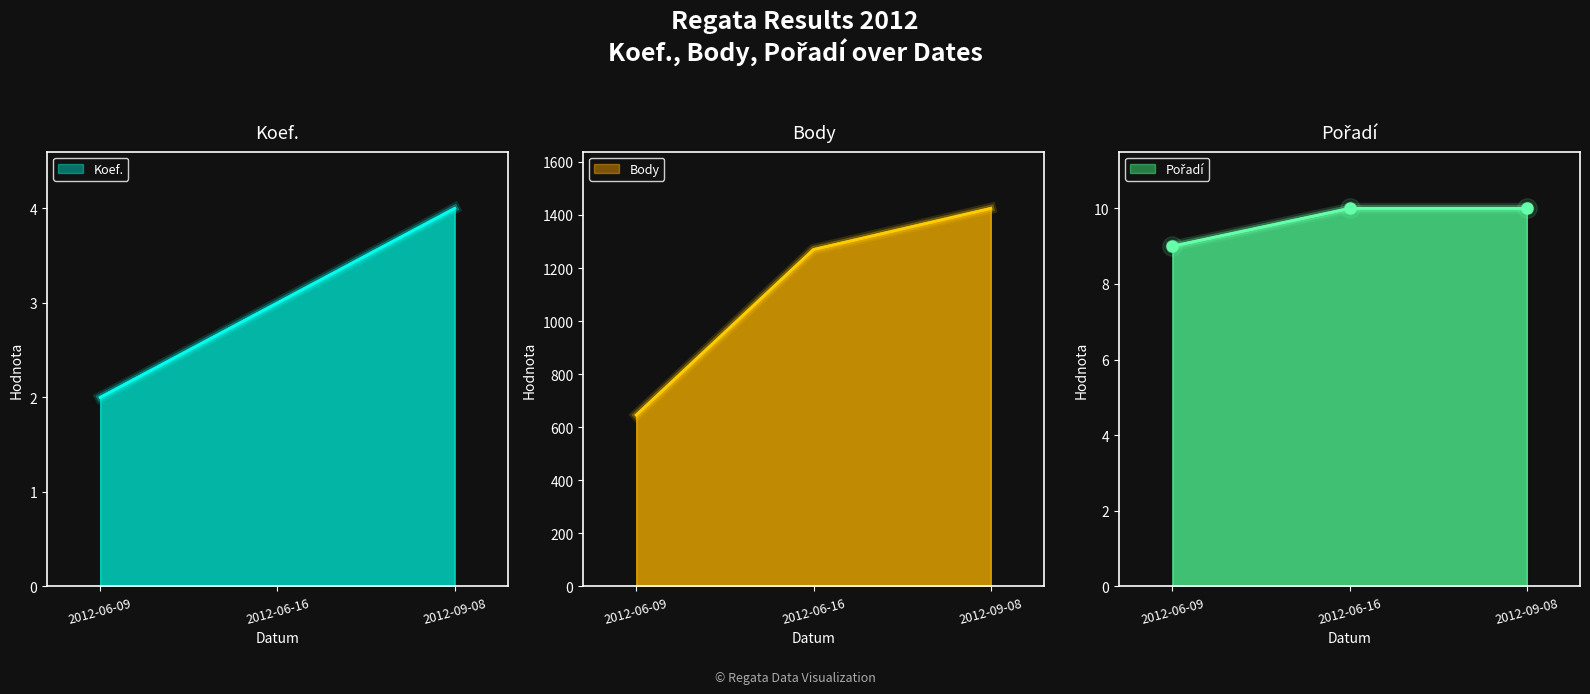

At which category is the sum across all series the highest?

2012-09-08